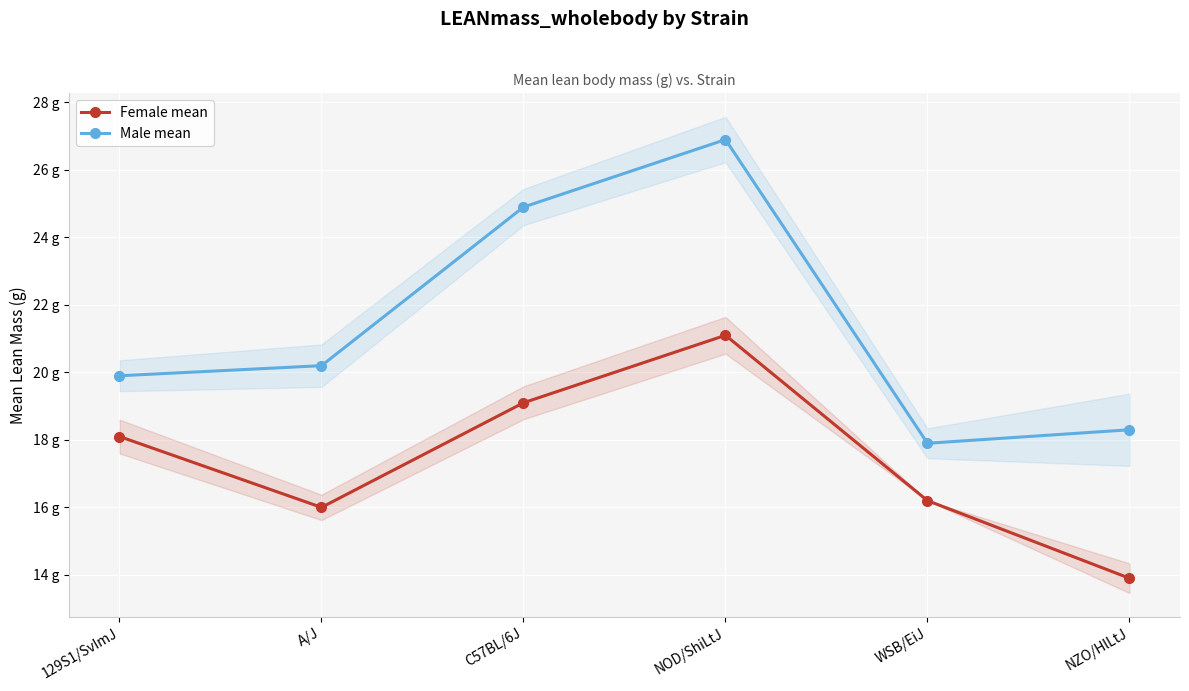

What is the total value across all series at A/J?

36.2